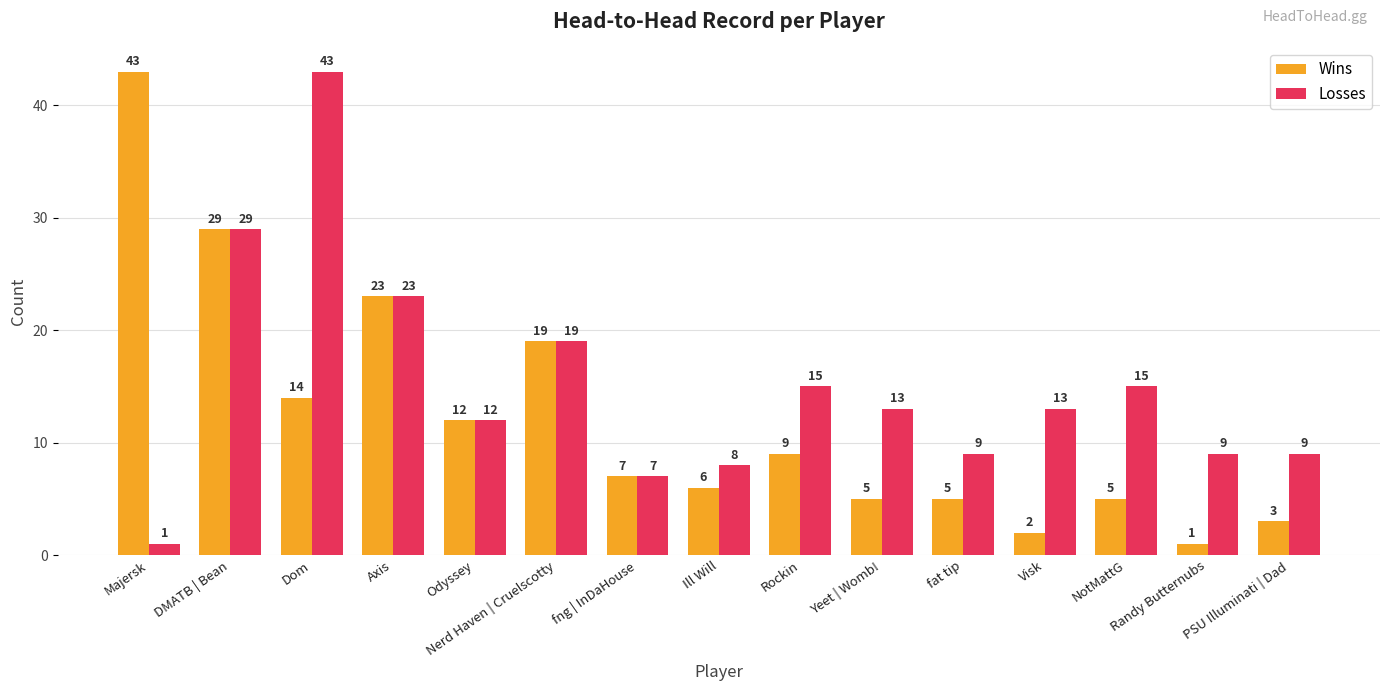

How many categories are shown in the chart?

15